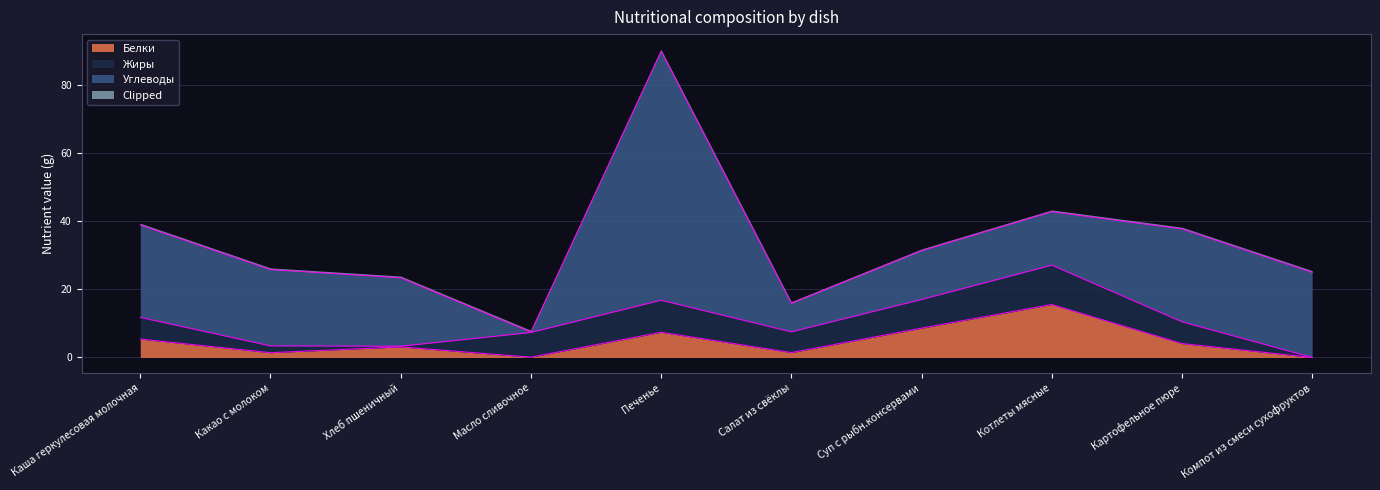

Which series has the largest total across all categories?

Углеводы